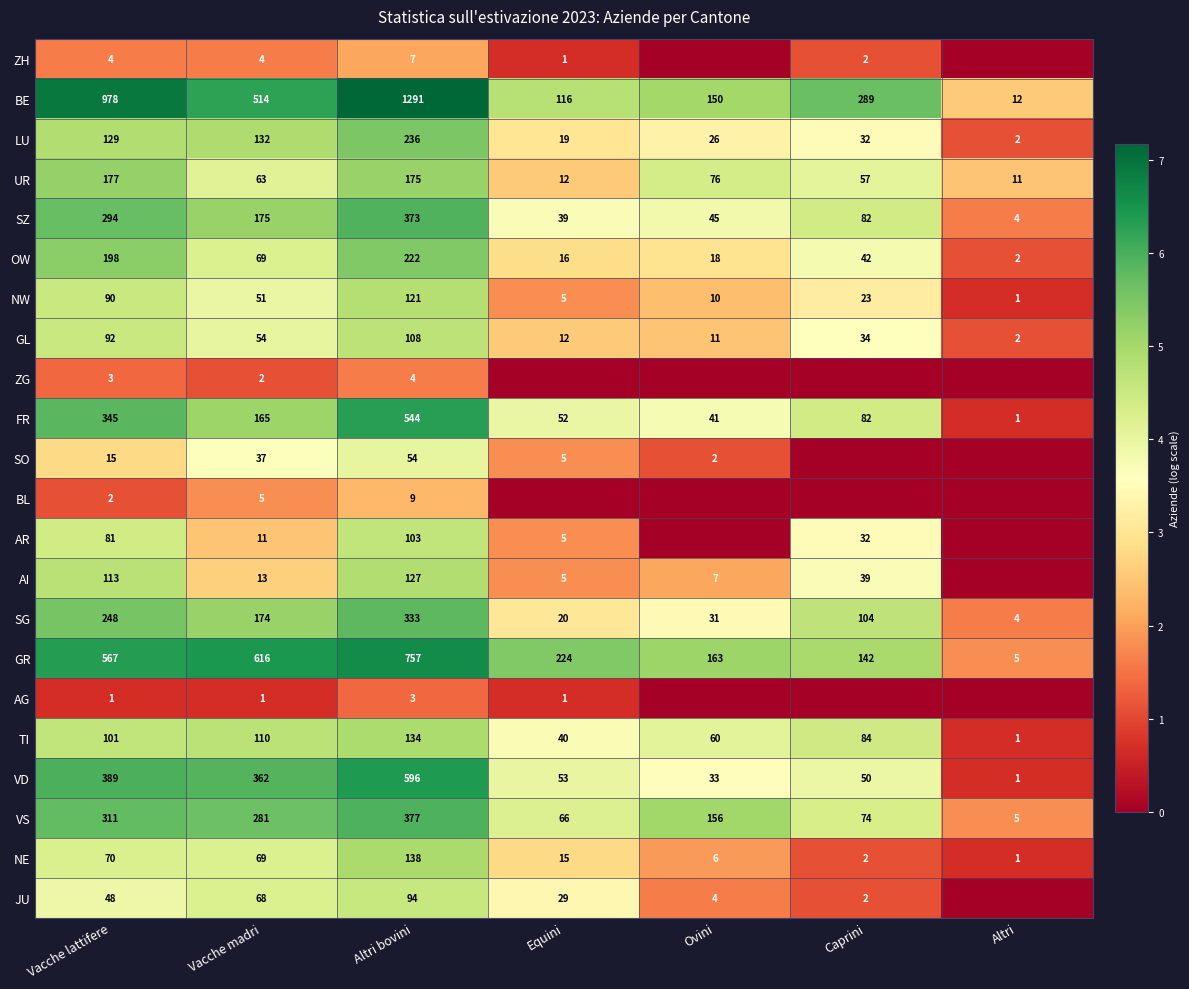

Which has a higher value, Caprini or Ovini?

Caprini